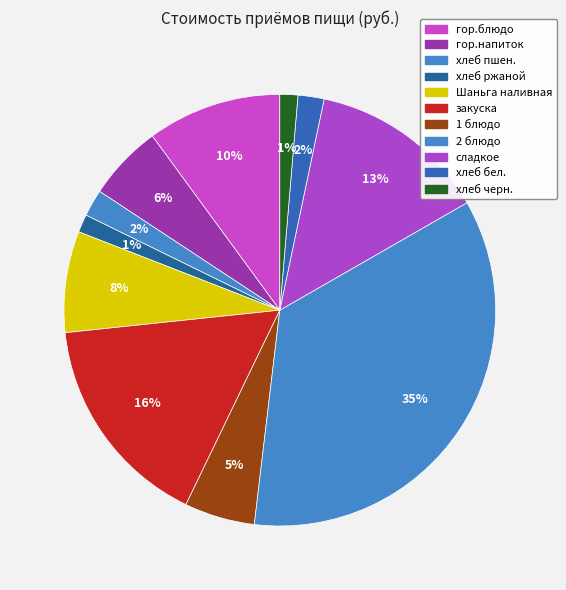

How many segments does this pie chart have?

11